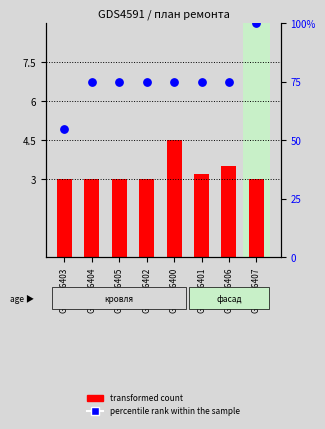

At how many categories does at least one series exceed 90?

1